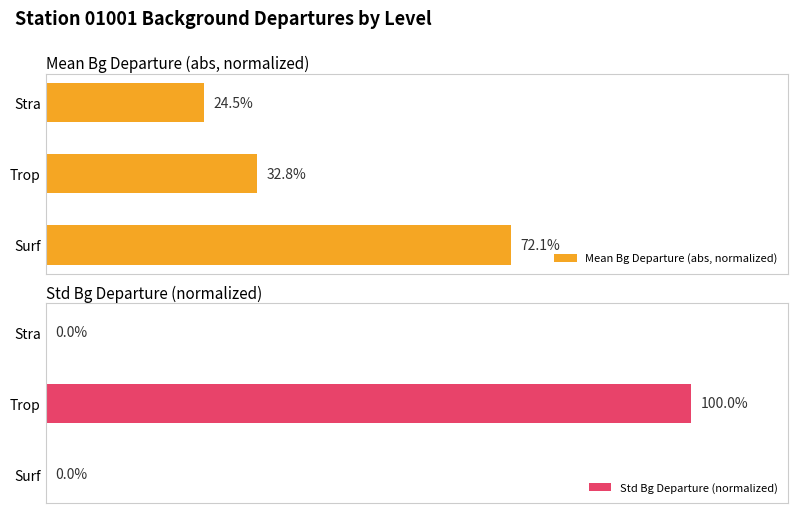

Rank the categories by Mean Bg Departure (abs, normalized) value from highest to lowest.

Surf, Trop, Stra